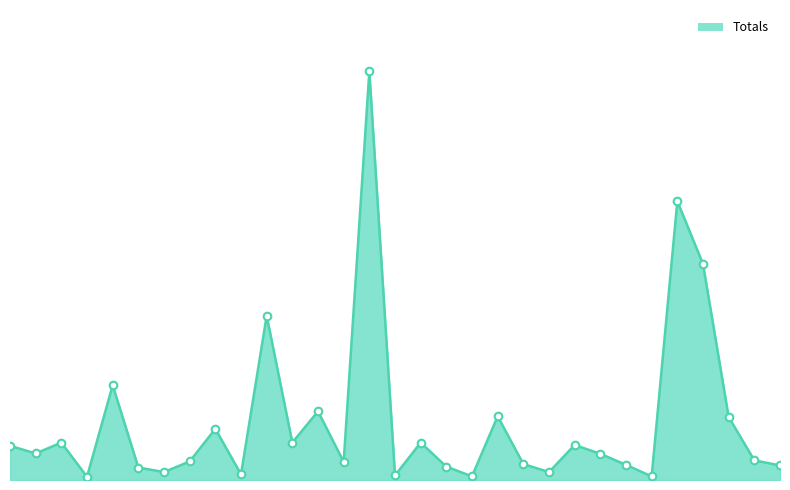

Is this an area chart (filled region under the line)?

Yes